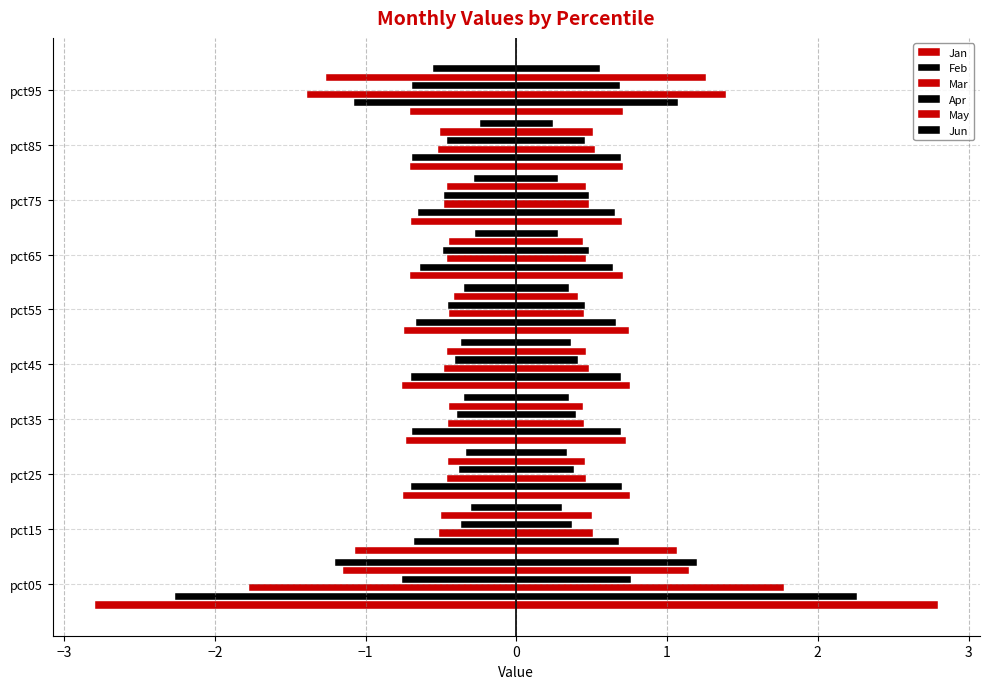

How many data points does each series have?

10